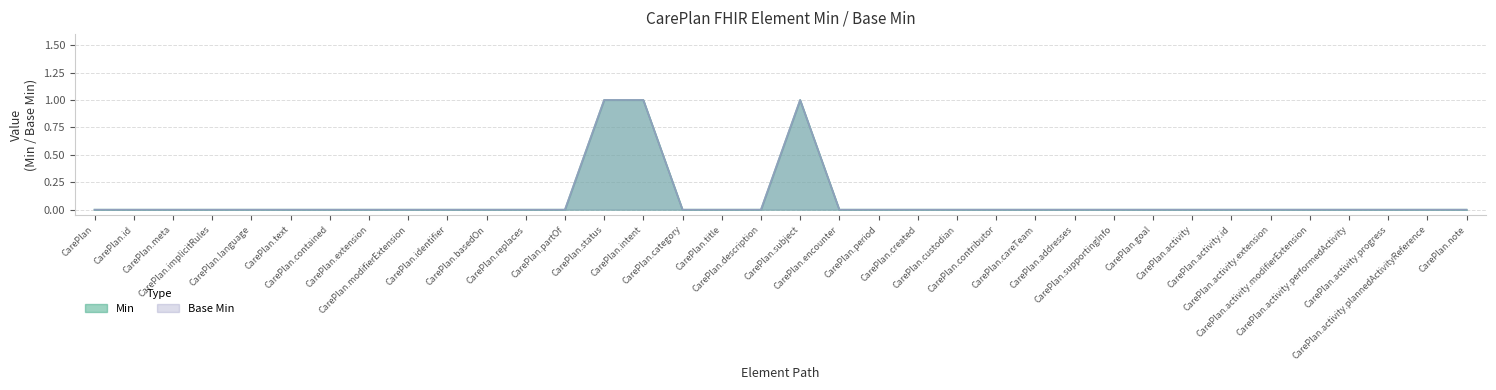

What are all the series names shown in the legend?

Min, Base Min